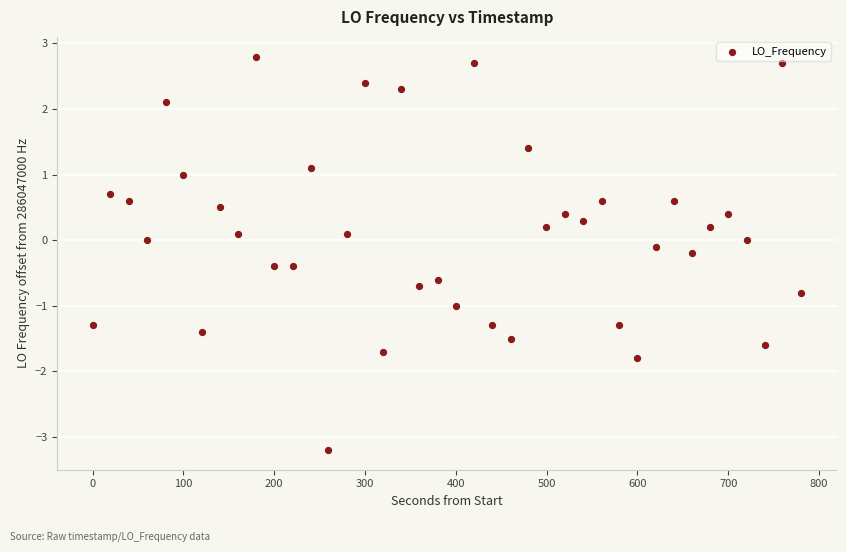

What is the range of X values (max minus min)?

780.3